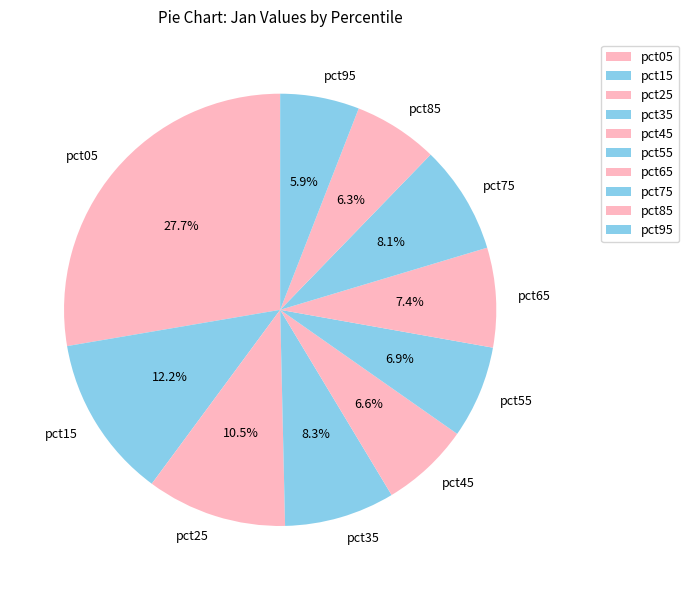

Is there any slice that represents more than half of the pie?

No